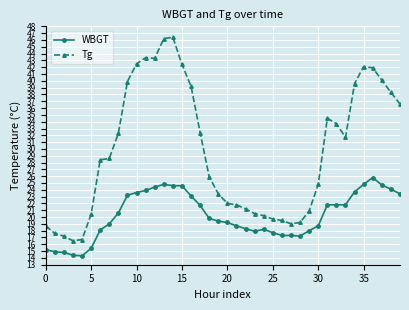

What is the sum of all Tg values?

1188.7